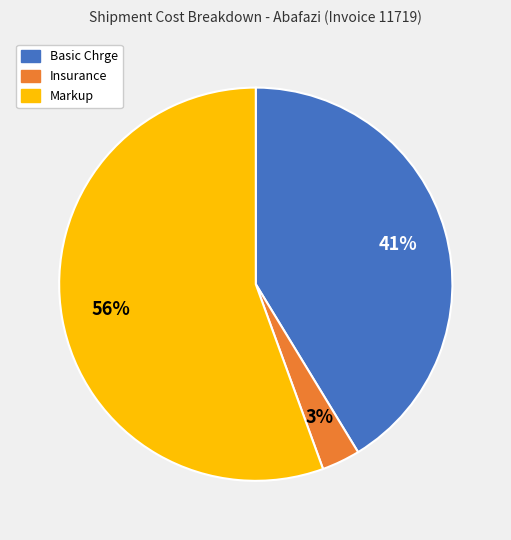

Rank the categories by value from highest to lowest.

Markup, Basic Chrge, Insurance